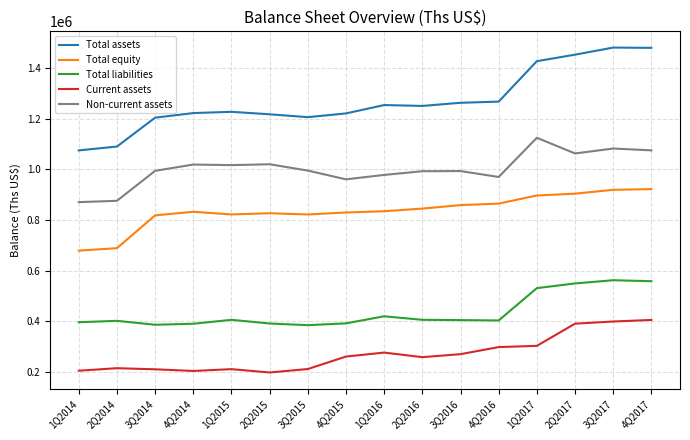

What is the difference between the maximum and minimum values in the Total liabilities series?

177592